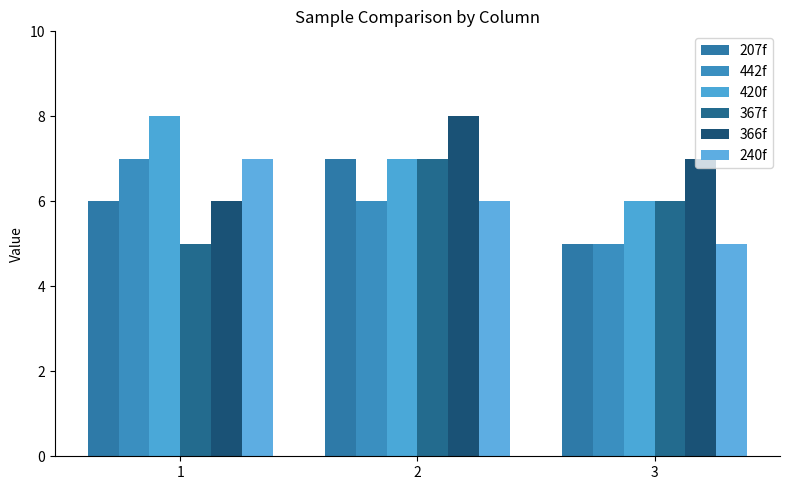

Reading left to right, transcribe all the data shown in this chart.

207f: 1=6	2=7	3=5
442f: 1=7	2=6	3=5
420f: 1=8	2=7	3=6
367f: 1=5	2=7	3=6
366f: 1=6	2=8	3=7
240f: 1=7	2=6	3=5